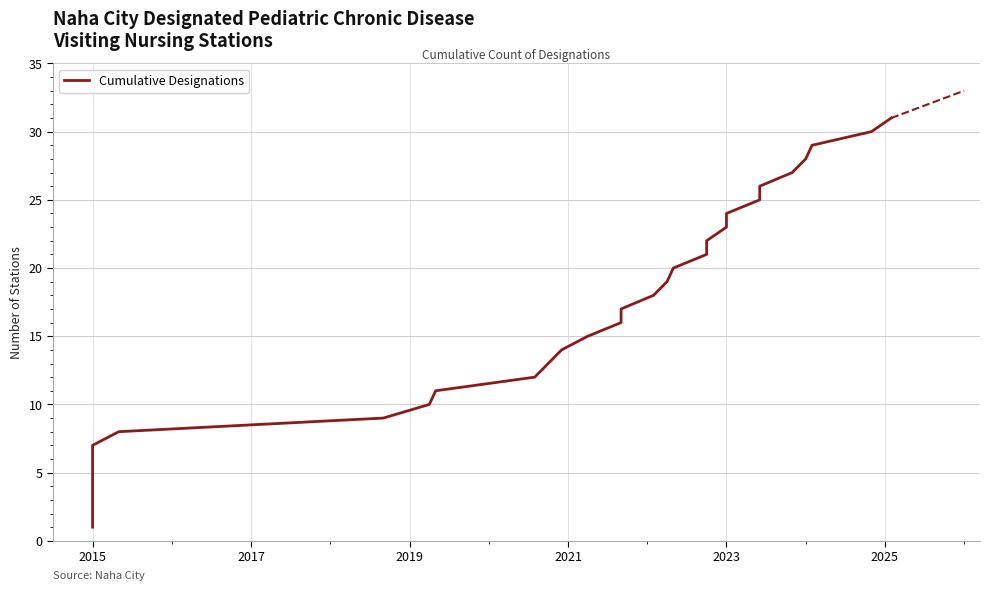

Count the number of categories in the chart.

31